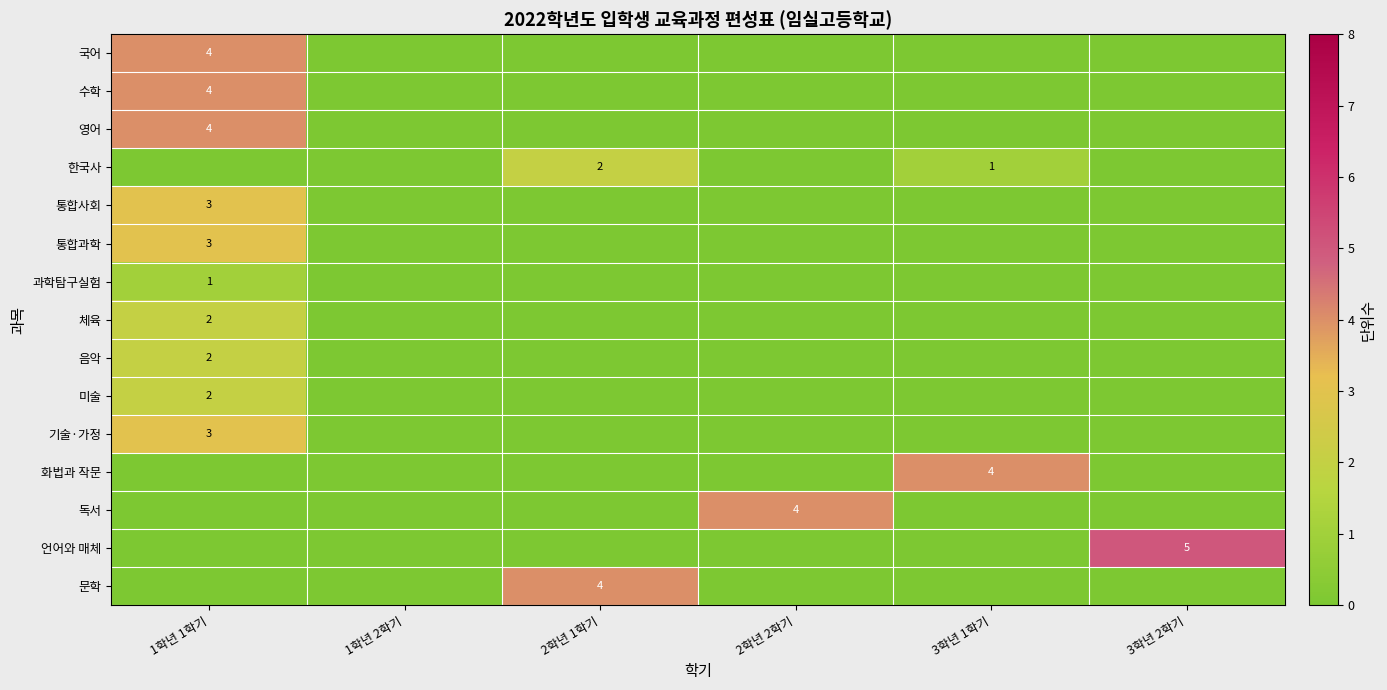

The value of 미술 at 1학년 1학기 is 2. True or false?

True